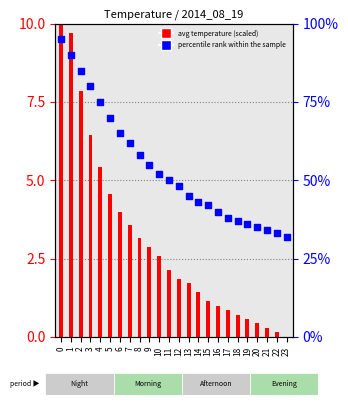

Which series contains the highest Y value?

avg temperature (scaled)